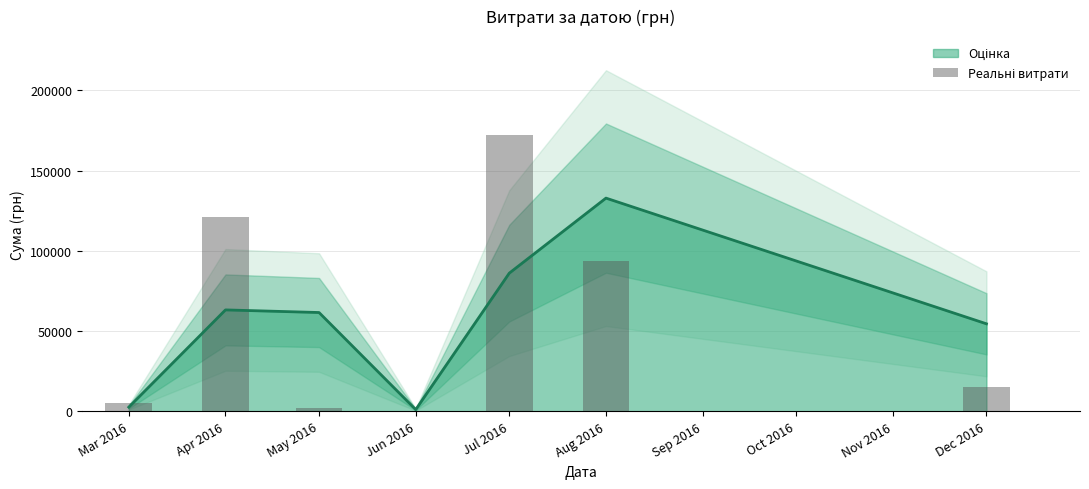

What is the average value?

58486.7